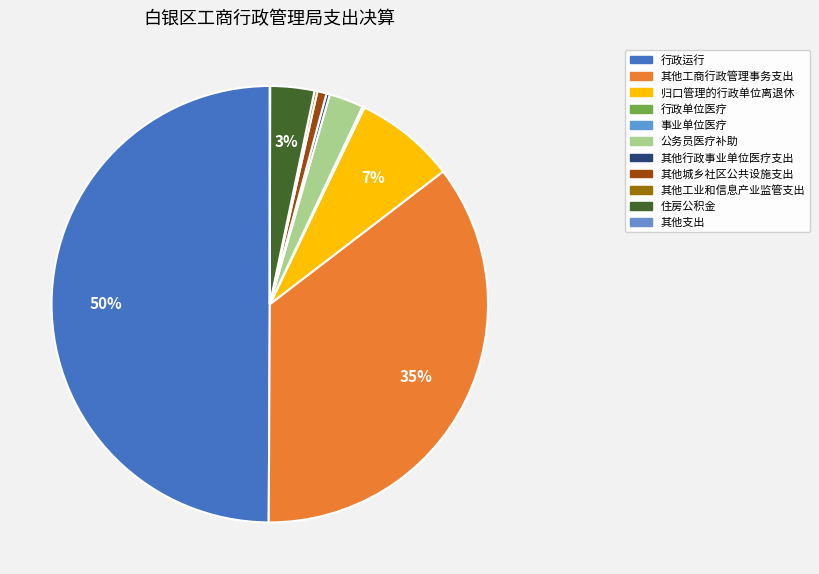

True or false: 住房公积金 accounts for 1% of the total.

False